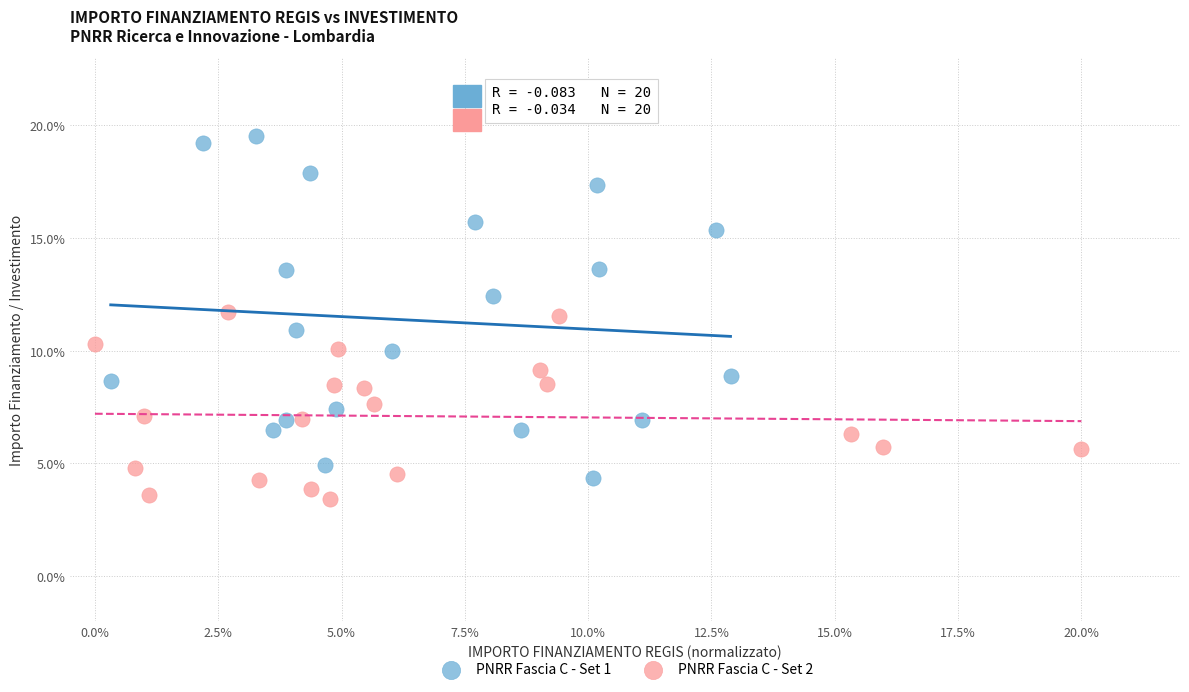

Which series reaches the minimum Y coordinate?

PNRR Fascia C - Set 2